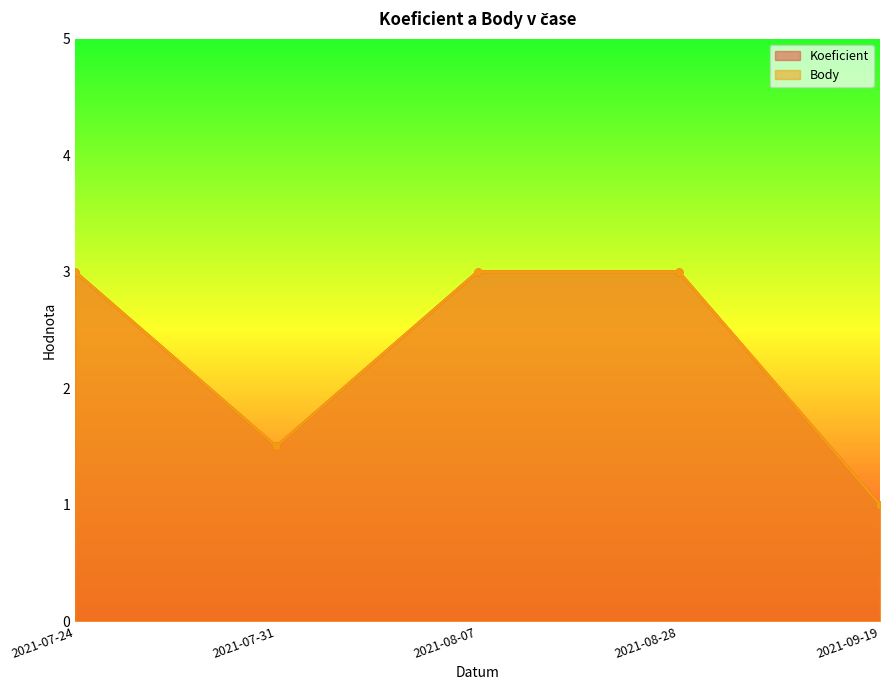

The value of Koeficient at 2021-07-31 is 0.7. True or false?

False